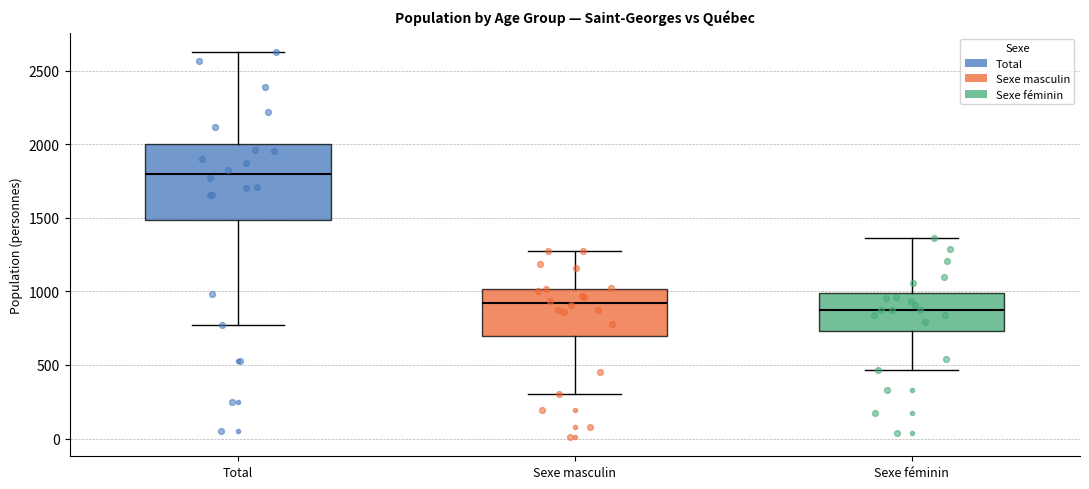

Reading left to right, read every box against the y-axis: the position of its median line, the range the box covers, and the ends of its whiskers. The values are not printed on the chart, so give them approximately, as read against the axis.

Total: median 1800, box 1500 to 2000, whiskers 750 to 2650
Sexe masculin: median 900, box 700 to 1000, whiskers 300 to 1300
Sexe féminin: median 850, box 750 to 1000, whiskers 450 to 1350